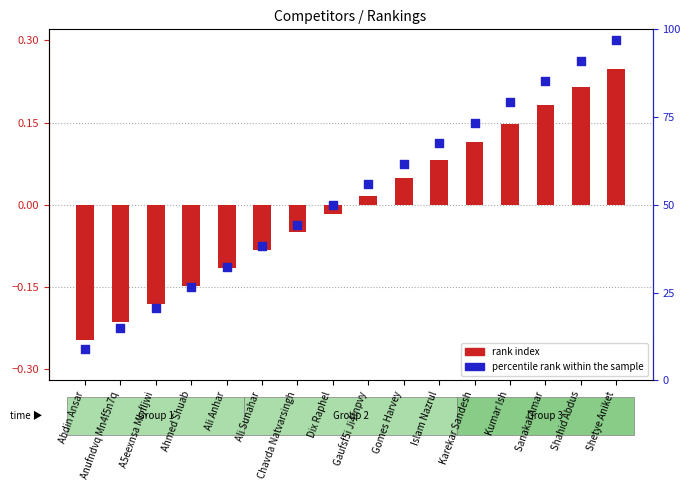

At which category is the sum across all series the highest?

Shetye Aniket